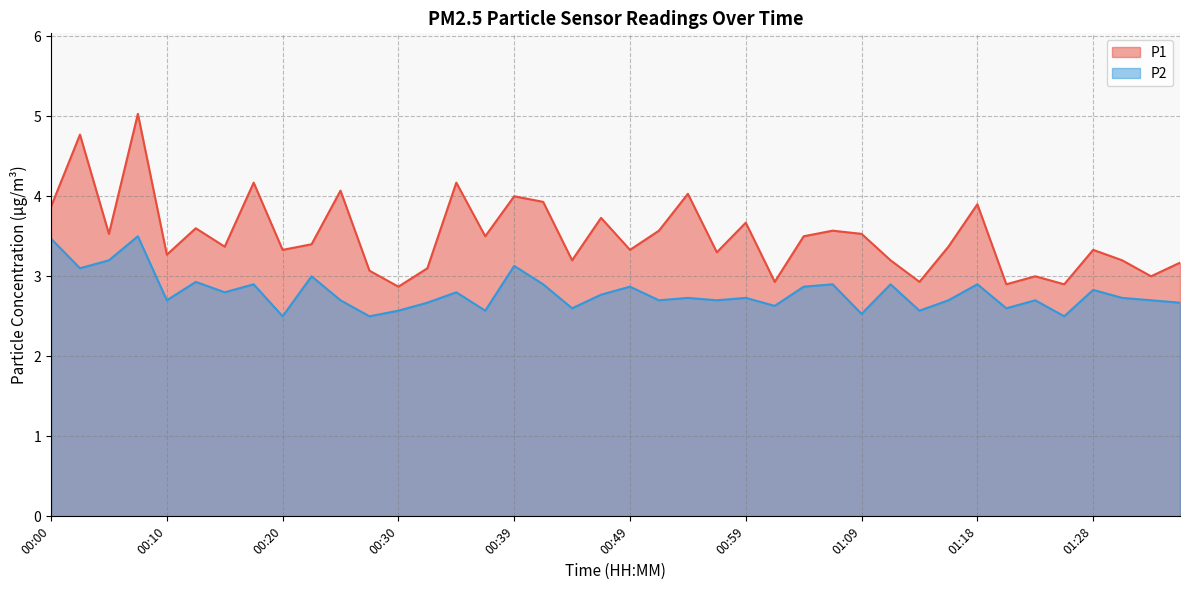

How many lines are shown in the chart?

2